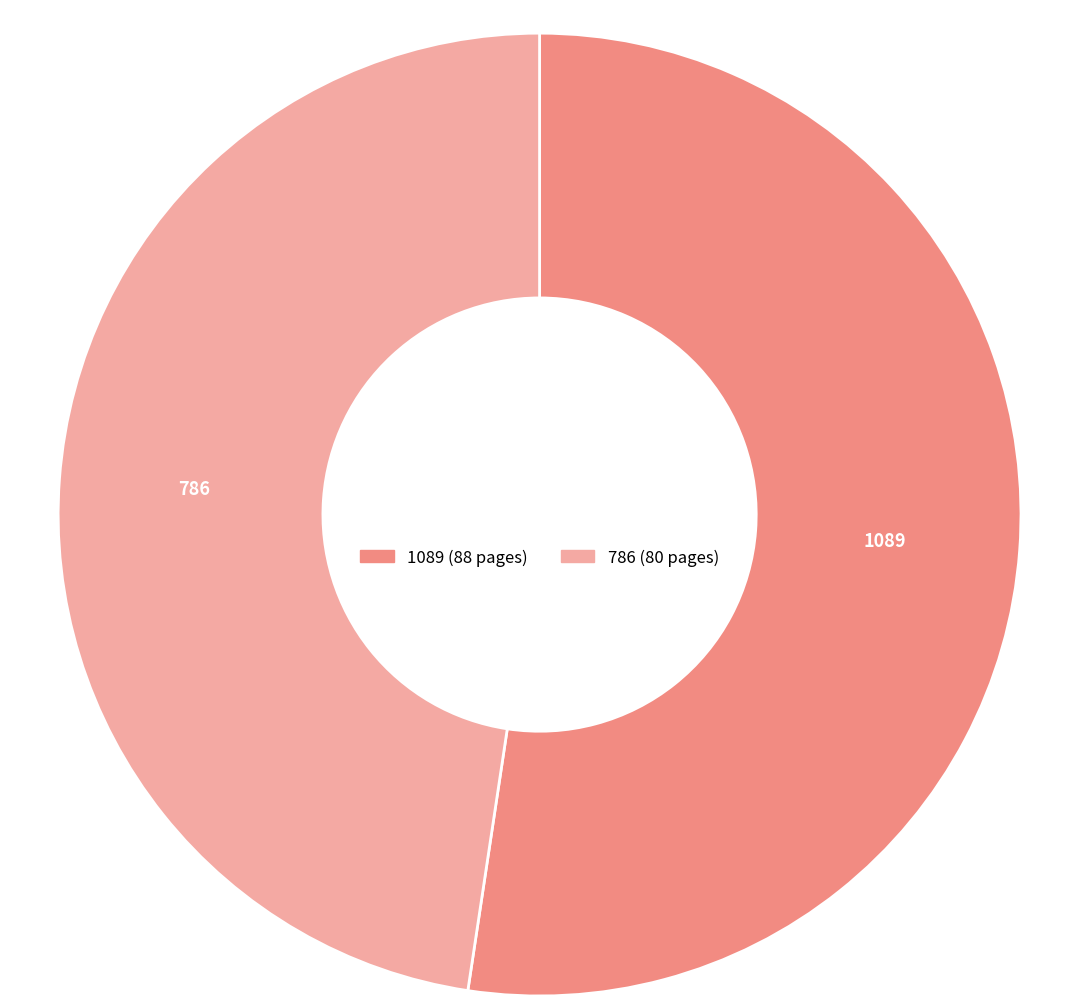

Does 1089 account for over 50% of the chart?

Yes